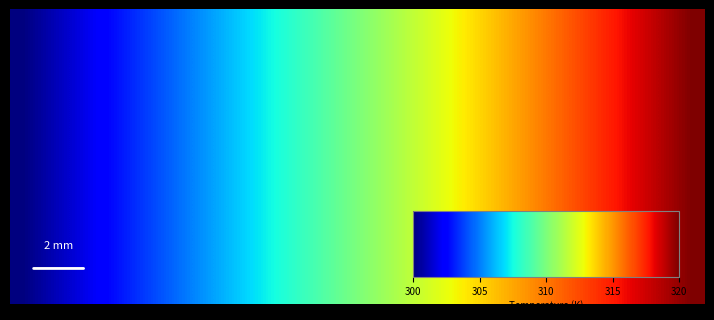

How many categories are shown in the chart?

28